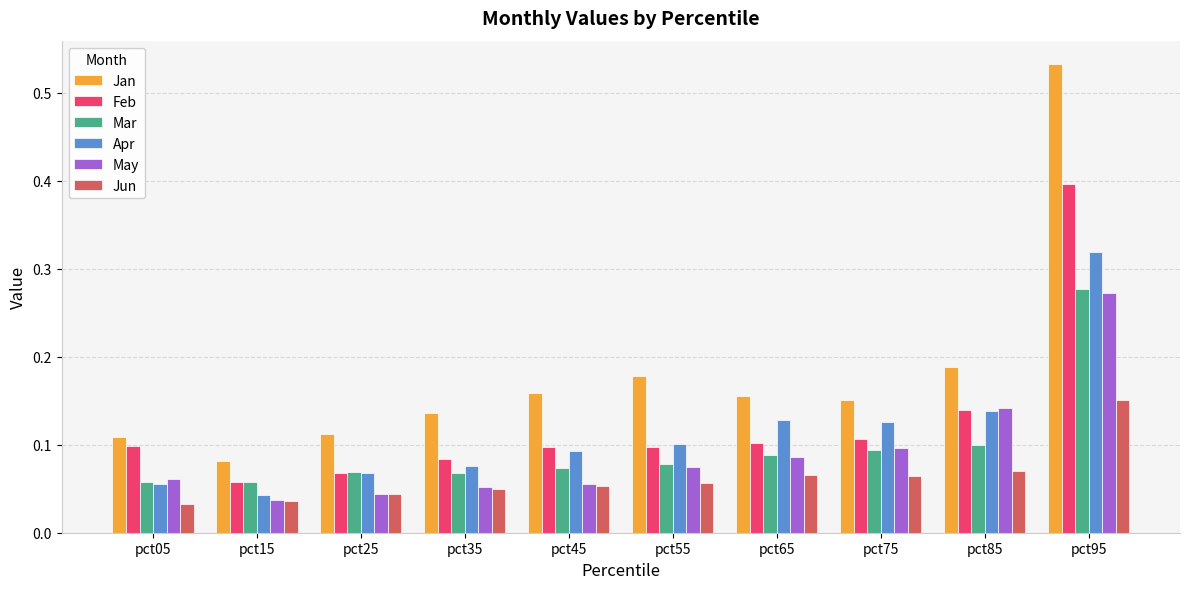

What is the sum of all Jun values?

0.6